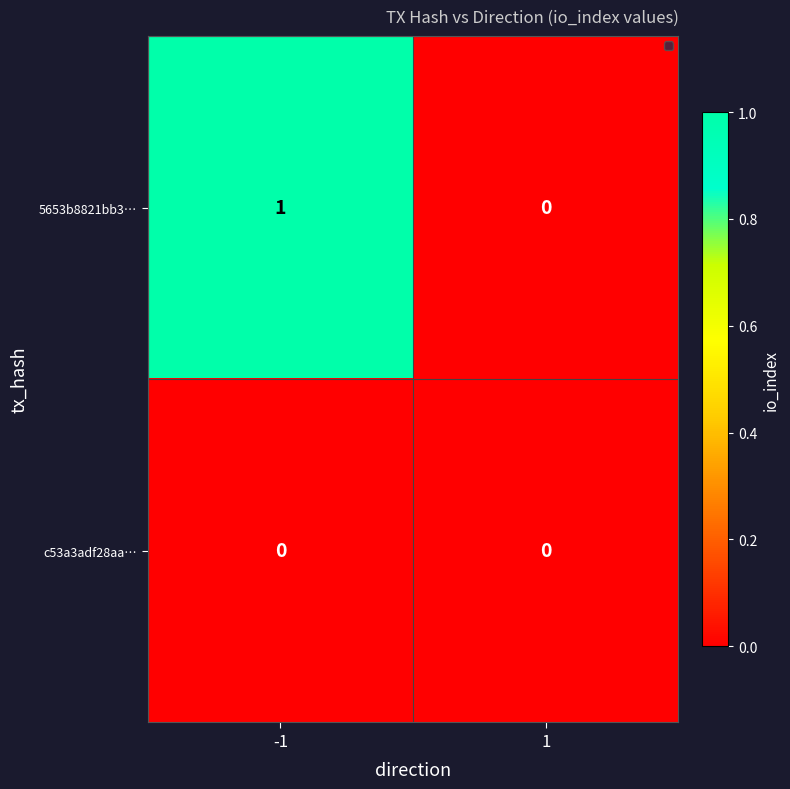

Reading left to right, list all the values displayed in this chart.

5653b8821bb3…: -1=1	1=0
c53a3adf28aa…: -1=0	1=0